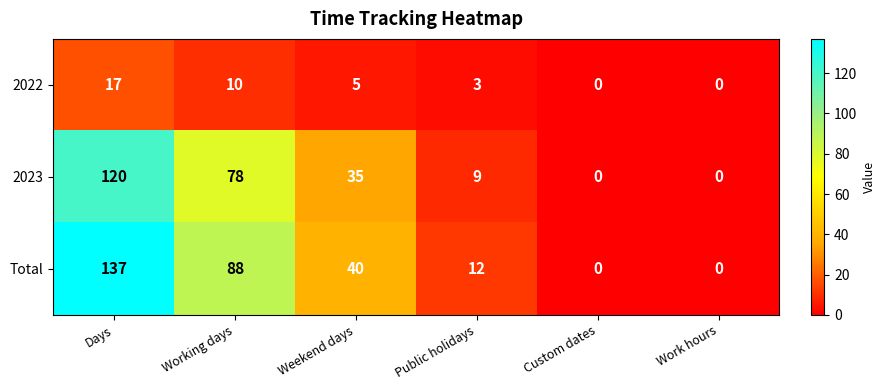

How many distinct data groups are displayed?

3